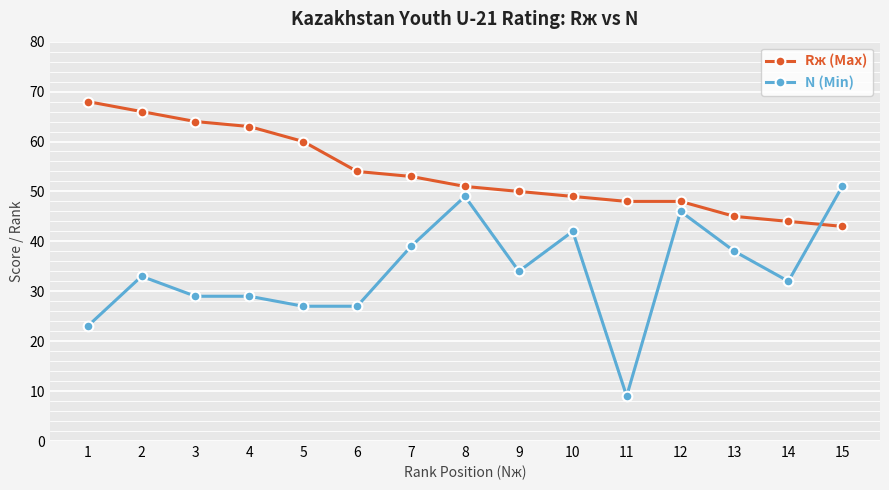

Reading left to right, extract all data points from this chart.

Rж (Max): 1=68	2=66	3=64	4=63	5=60	6=54	7=53	8=51	9=50	10=49	11=48	12=48	13=45	14=44	15=43
N (Min): 1=23	2=33	3=29	4=29	5=27	6=27	7=39	8=49	9=34	10=42	11=9	12=46	13=38	14=32	15=51